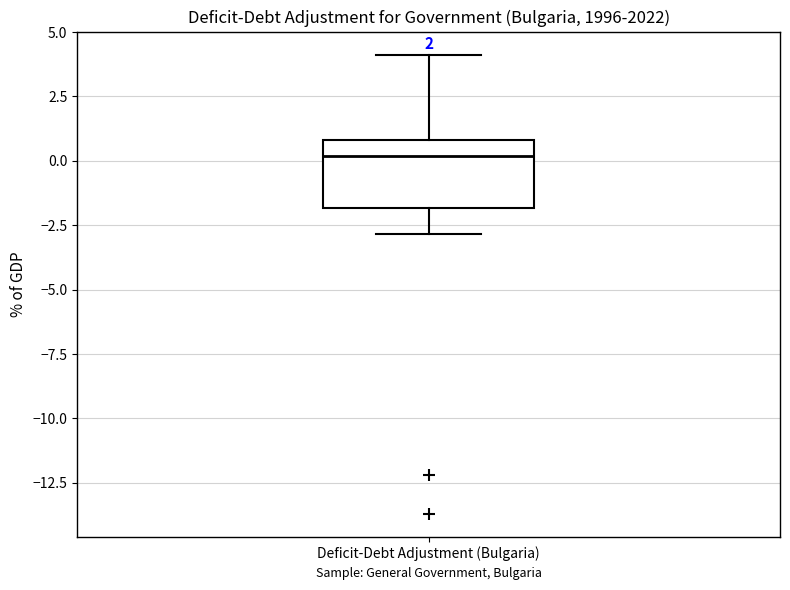

Where does the median line of the box for Deficit-Debt Adjustment (Bulgaria) sit on the y-axis? The values are not printed on the chart, so give them approximately, as read against the axis.

0